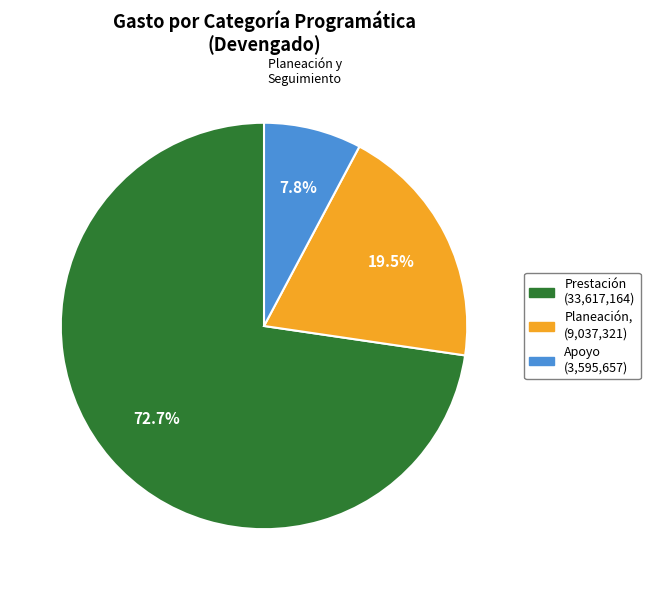

Is there any slice that represents more than half of the pie?

Yes